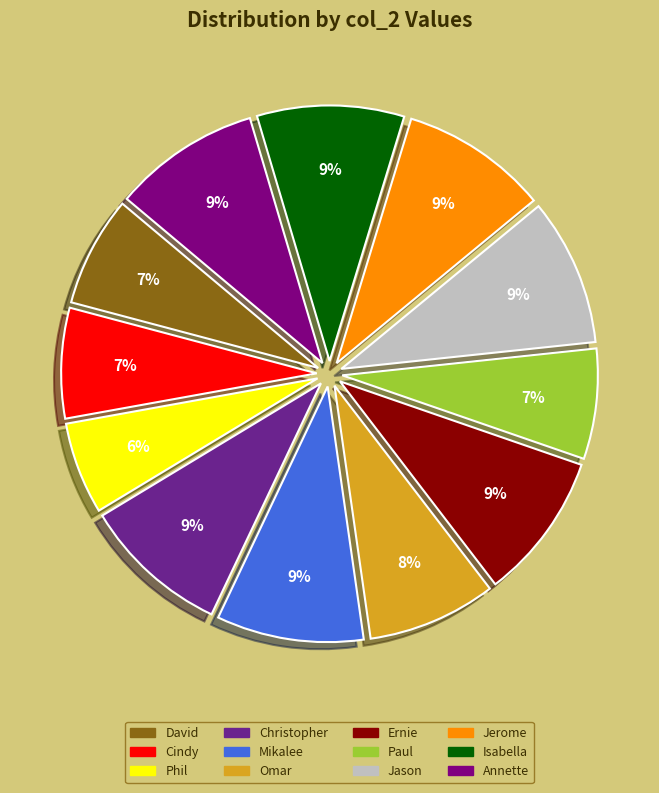

Between Phil and Jason, which is larger?

Jason